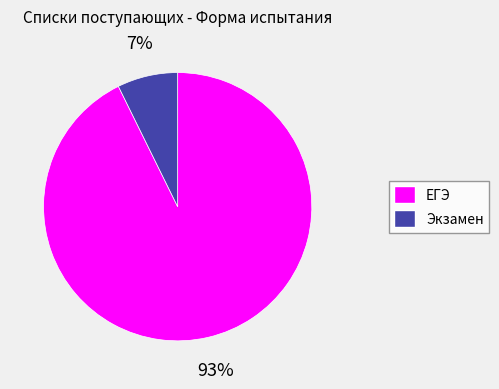

Which category accounts for the majority?

ЕГЭ